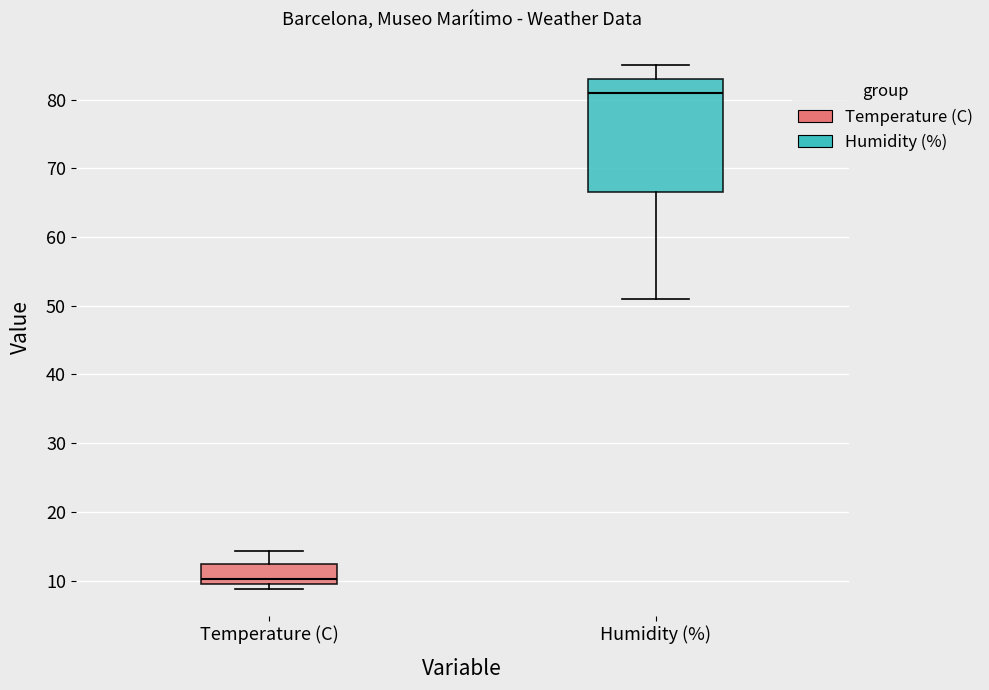

Reading left to right, read every box against the y-axis: the position of its median line, the range the box covers, and the ends of its whiskers. The values are not printed on the chart, so give them approximately, as read against the axis.

Temperature (C): median 10, box 9 to 12, whiskers 9 (just below the box's lower edge) to 14
Humidity (%): median 81, box 67 to 83, whiskers 51 to 85